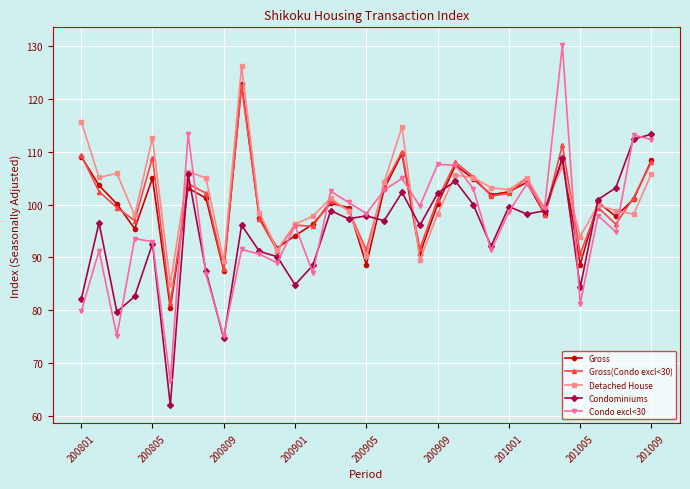

Which series ends up on top after the final intersection of Gross and Condo excl<30?

Condo excl<30